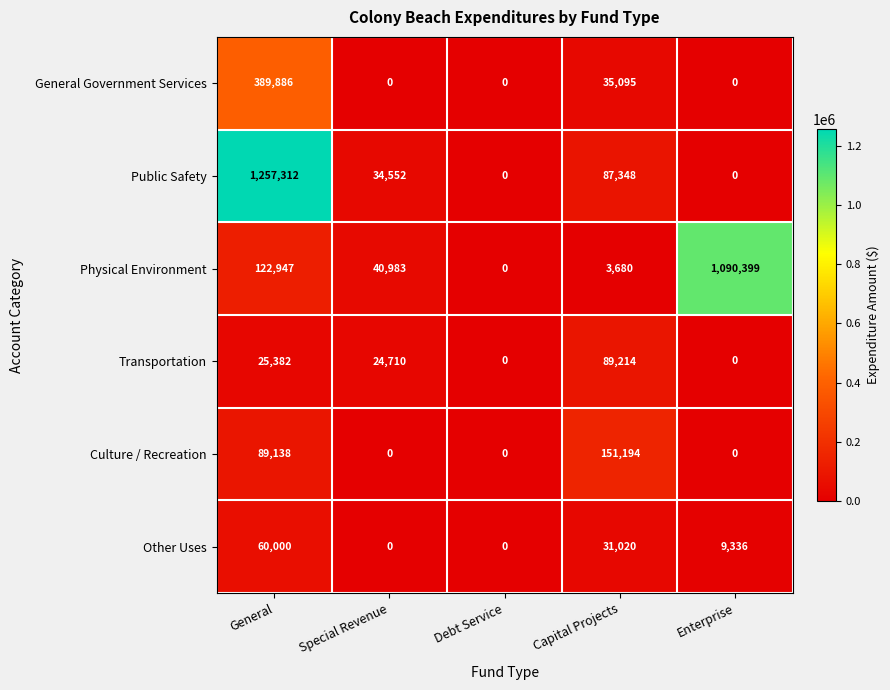

How many distinct data groups are displayed?

6